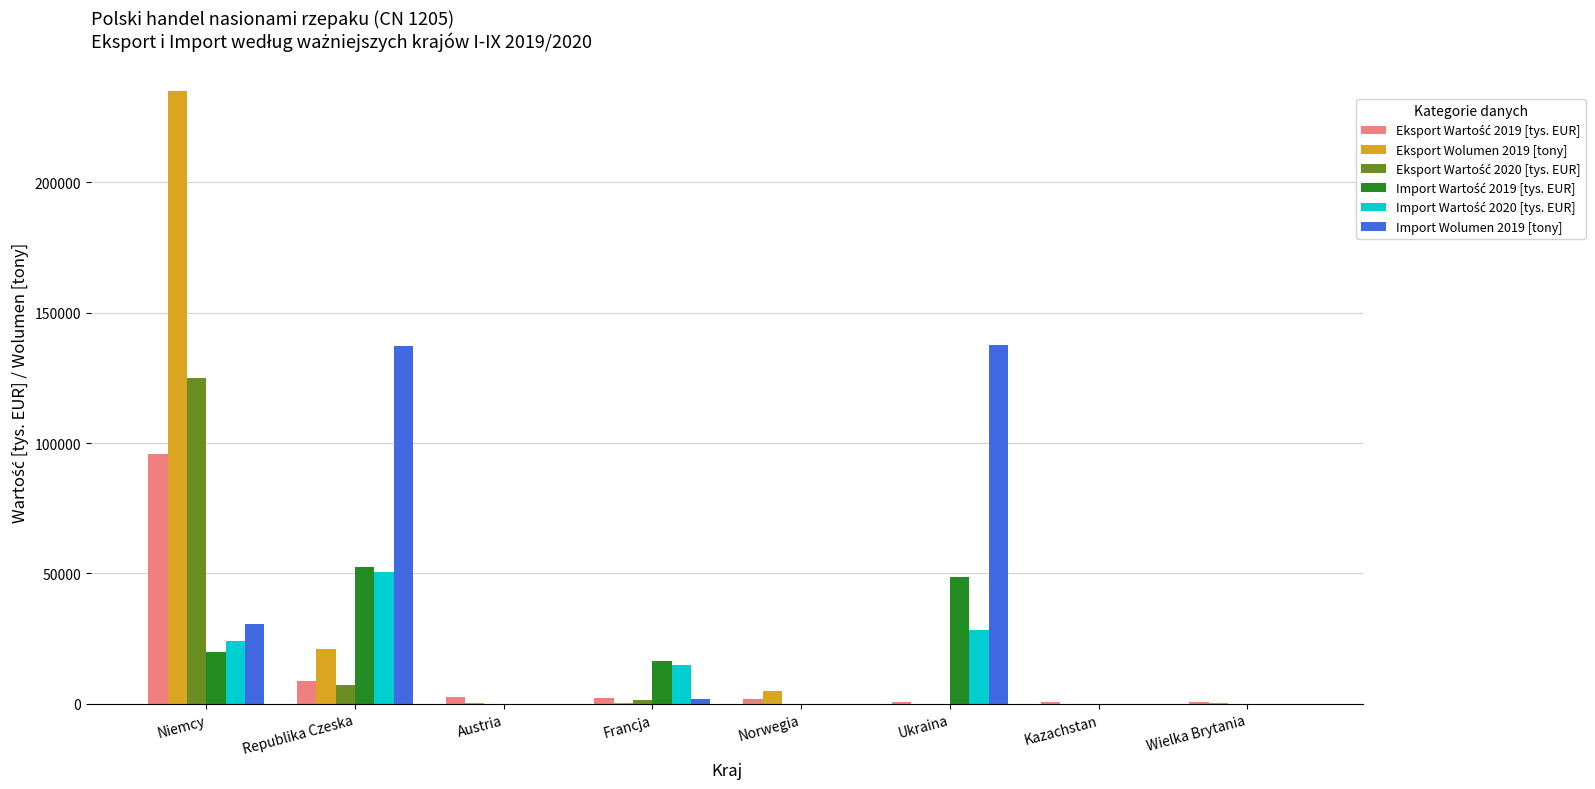

What is the greatest value displayed?

234967.9